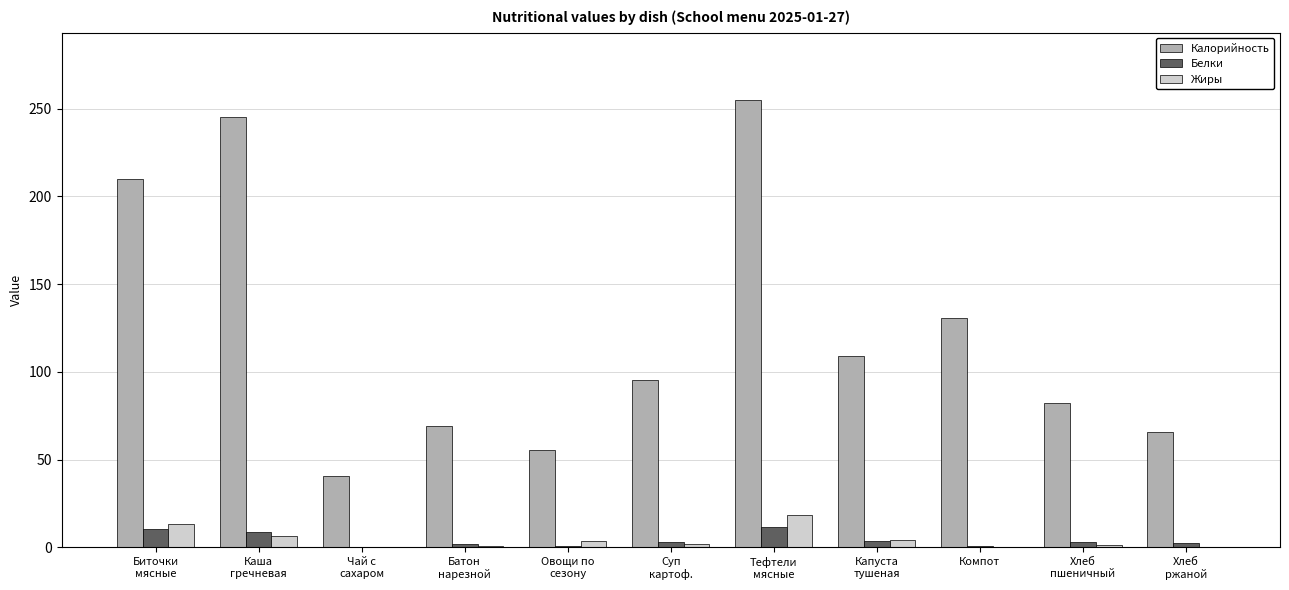

What is the sum of all Жиры values?

50.7